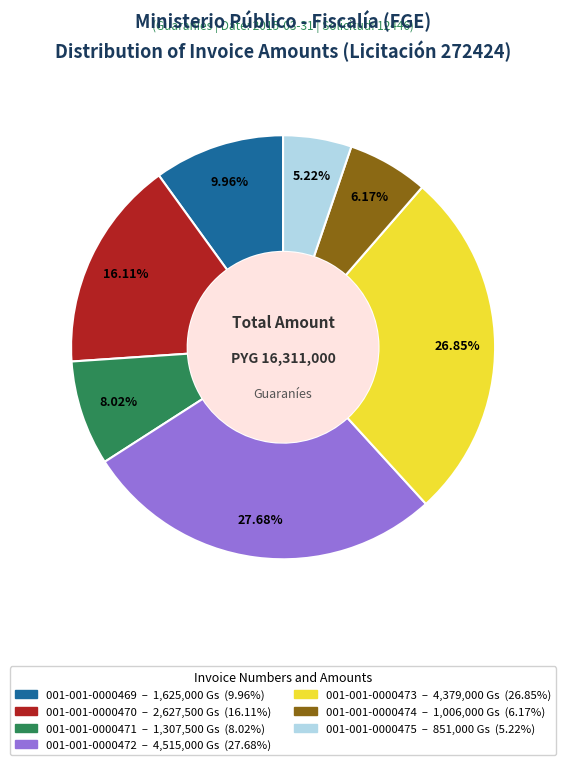

Is the sum of 001-001-0000474 and 001-001-0000471 greater than half?

No